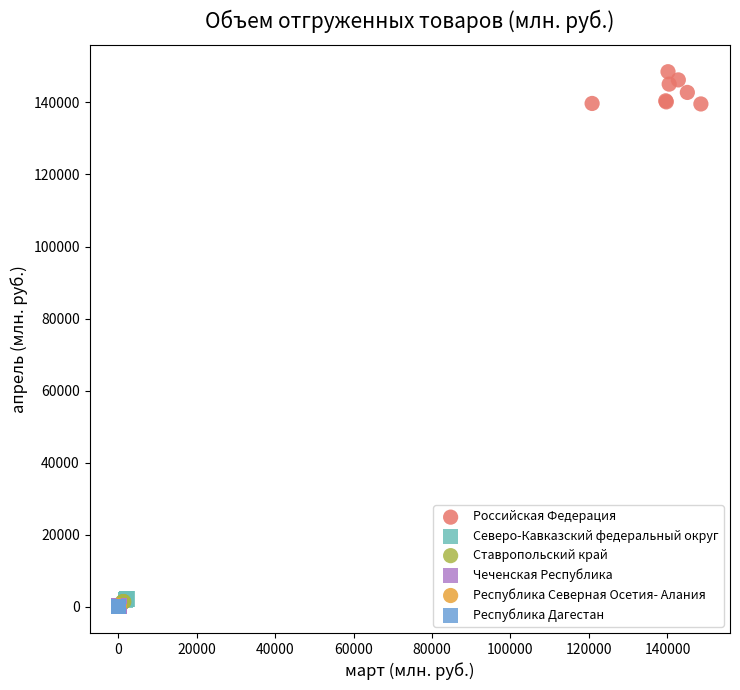

Which series reaches the maximum Y coordinate?

Российская Федерация